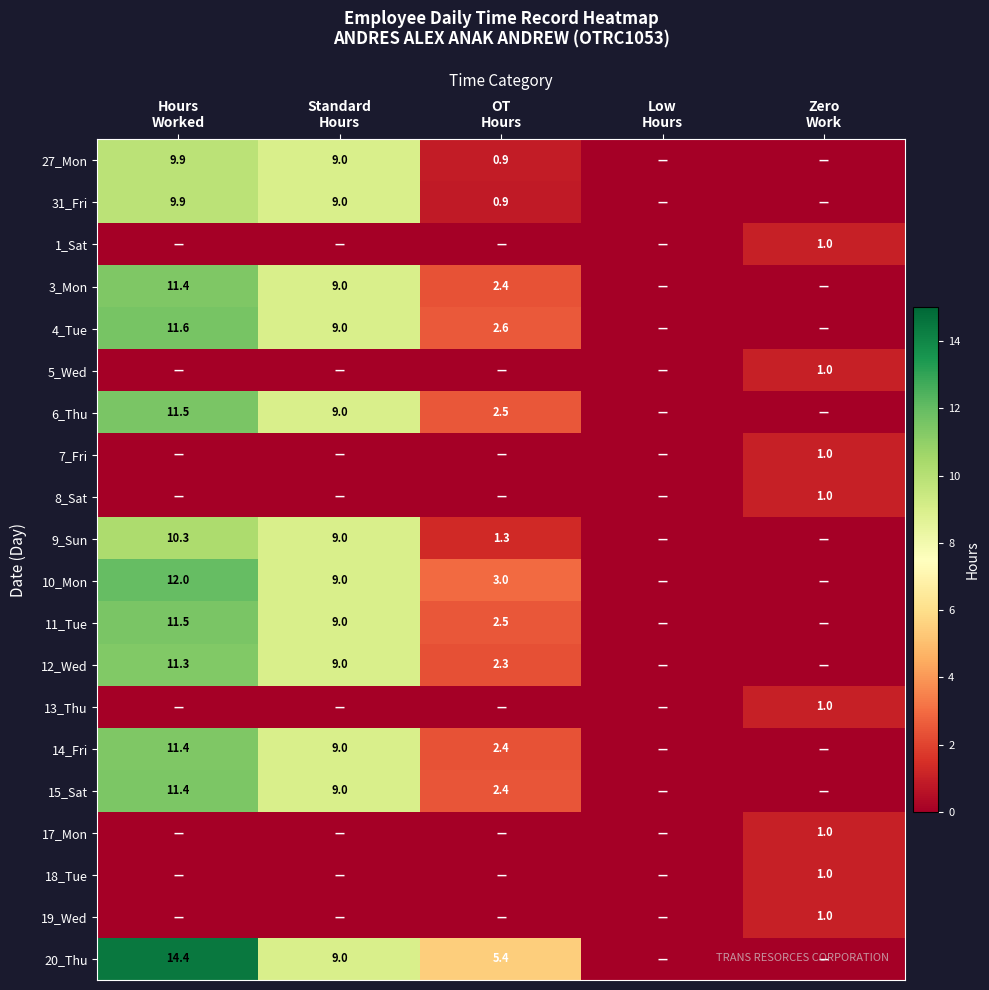

What is the maximum value shown in the chart?

14.4